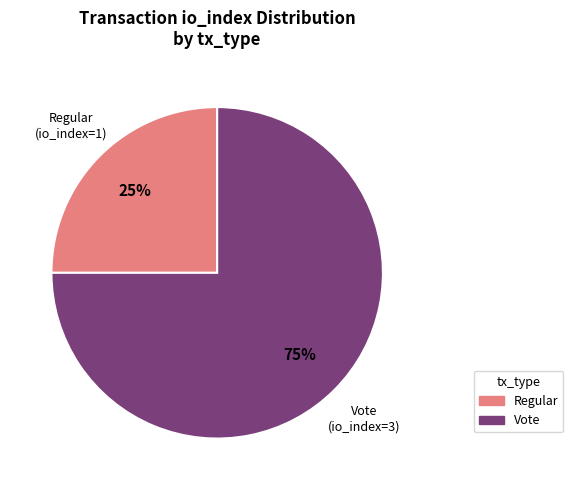

To the nearest percent, what percentage of the pie is Vote?

75%